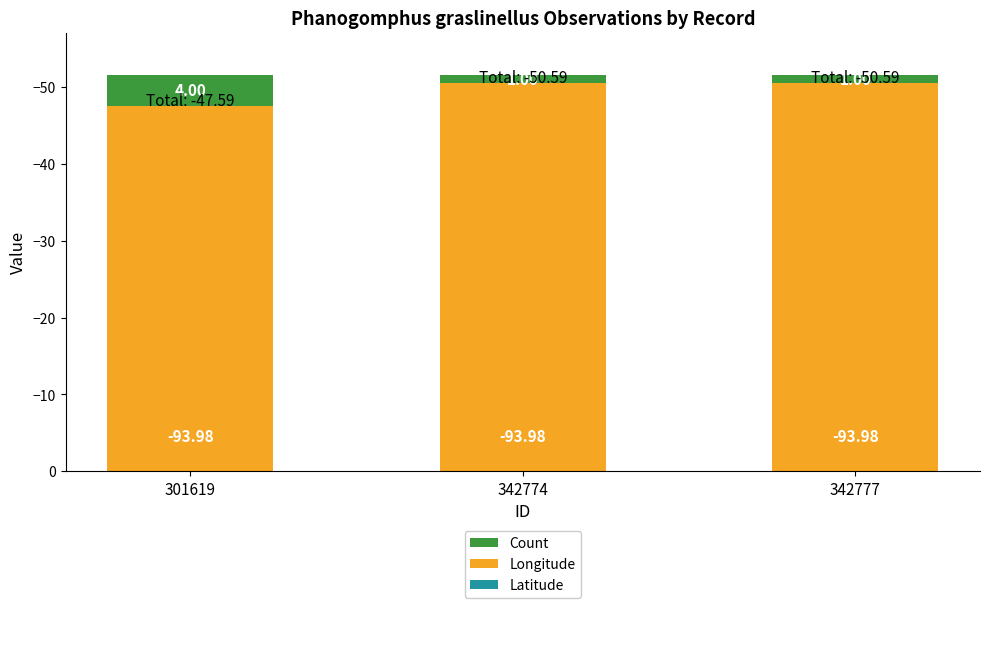

Rank the categories by Count value from highest to lowest.

301619, 342774, 342777